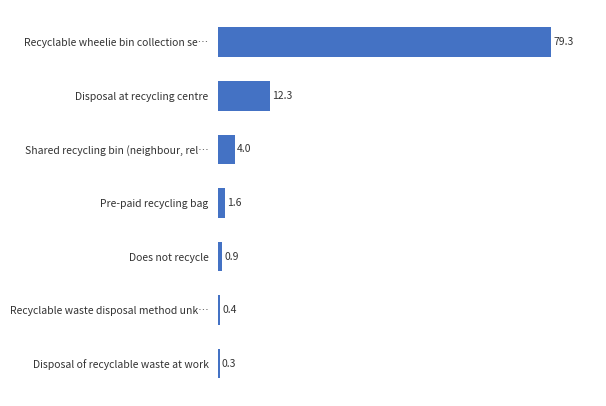

Reading top to bottom, list all the values displayed in this chart.

Recyclable wheelie bin collection se…=79.3	Disposal at recycling centre=12.3	Shared recycling bin (neighbour, rel…=4.0	Pre-paid recycling bag=1.6	Does not recycle=0.9	Recyclable waste disposal method unk…=0.4	Disposal of recyclable waste at work=0.3